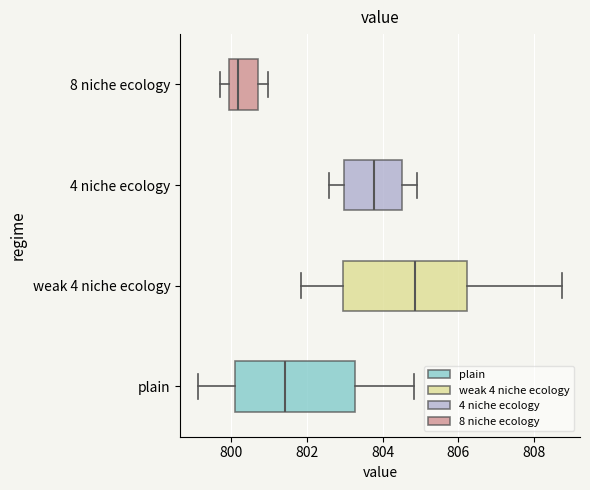

Reading bottom to top, transcribe this box plot: for each box, give where its median line is, the range the box spans, and where its two whiskers end, as read against the x-axis. The values are not printed on the chart, so give them approximately, as read against the axis.

plain: median 801.4, box 800.0 to 803.2, whiskers 799.2 to 804.8
weak 4 niche ecology: median 804.8, box 803.0 to 806.2, whiskers 801.8 to 808.8
4 niche ecology: median 803.8, box 803.0 to 804.6, whiskers 802.6 to 805.0
8 niche ecology: median 800.2, box 800.0 to 800.8, whiskers 799.8 to 801.0